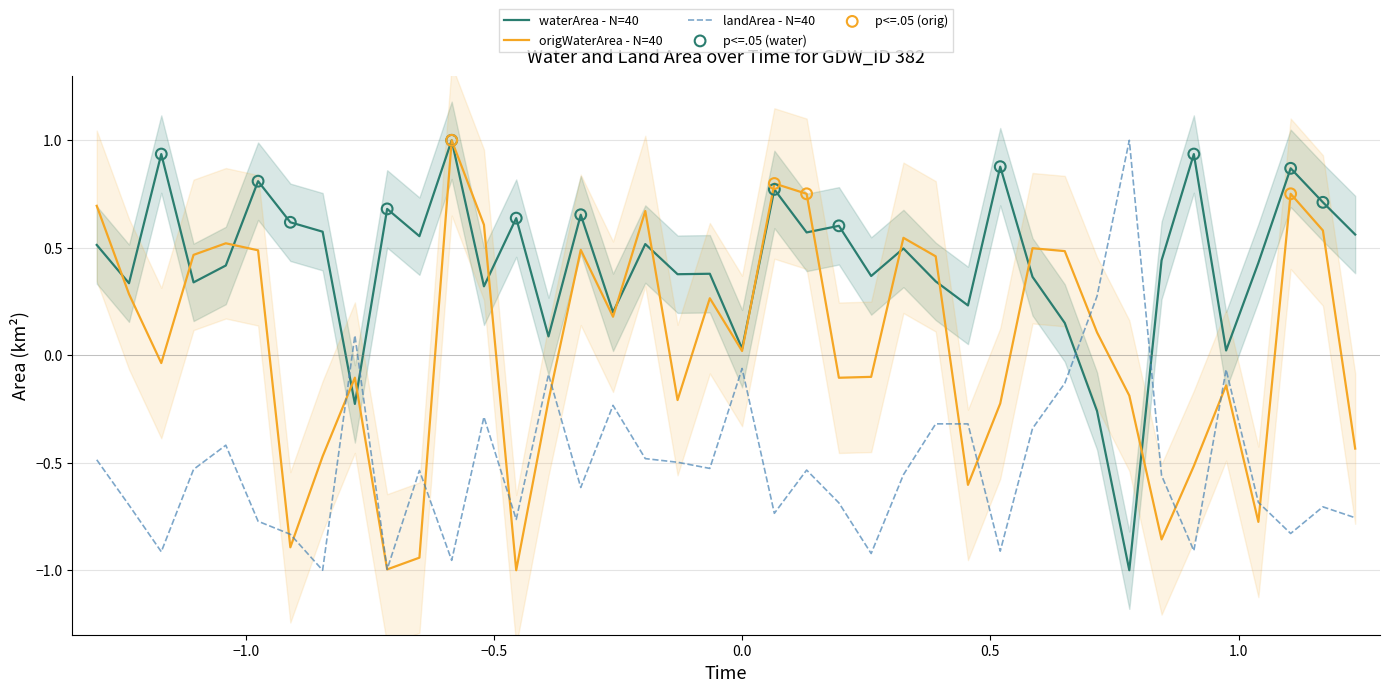

Which series reaches the maximum Y coordinate?

waterArea